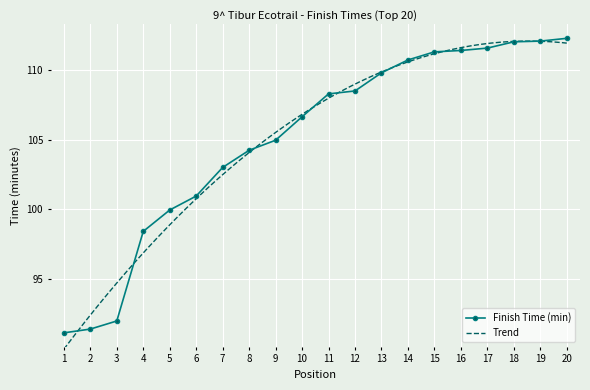

What is the difference between the maximum and minimum values?

21.1